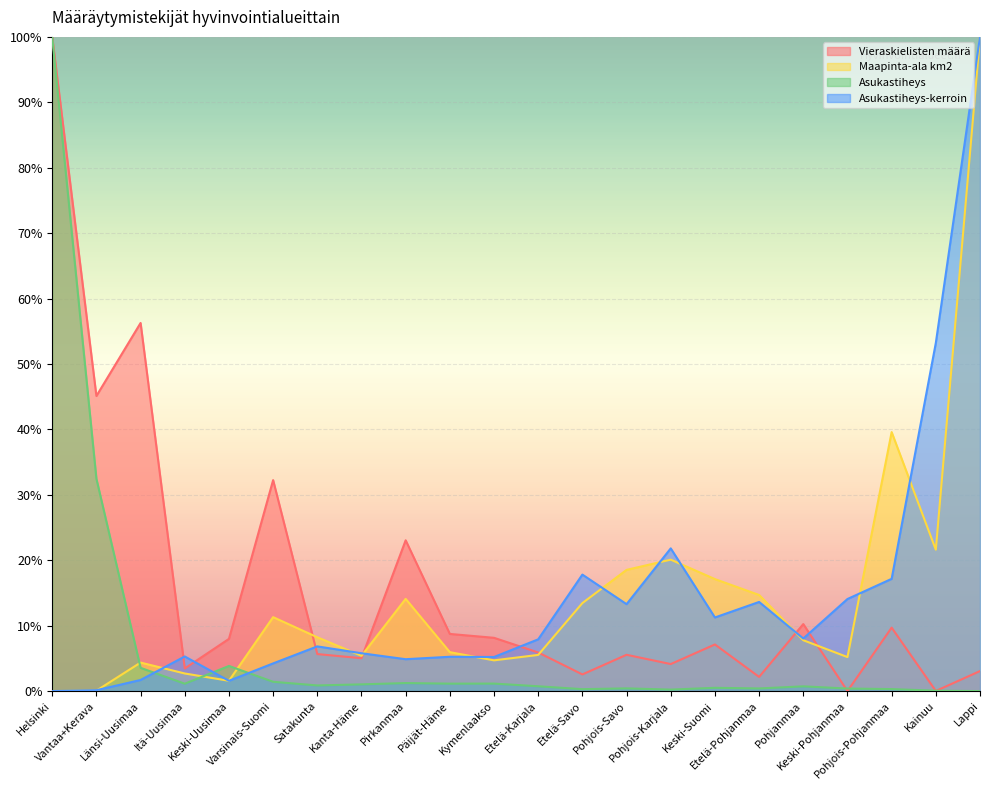

True or false: Maapinta-ala km2 and Asukastiheys-kerroin intersect in this chart.

True